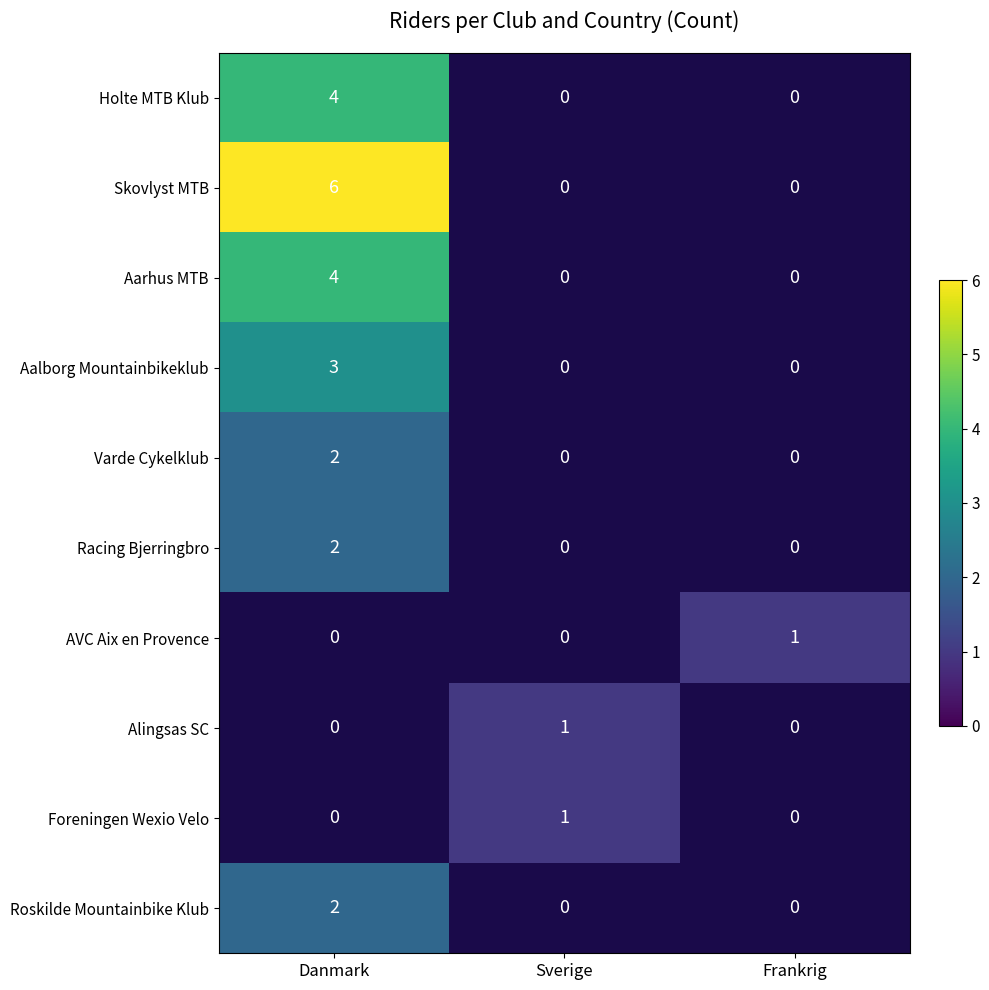

True or false: Alingsas SC has a value of 0 at Sverige.

False